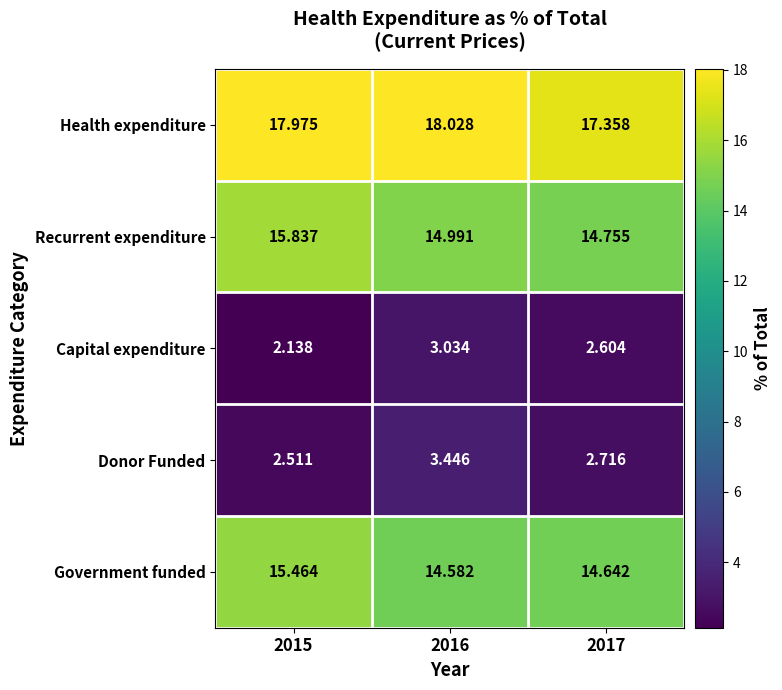

Rank the series at 2015 from lowest to highest value.

Capital expenditure, Donor Funded, Government funded, Recurrent expenditure, Health expenditure